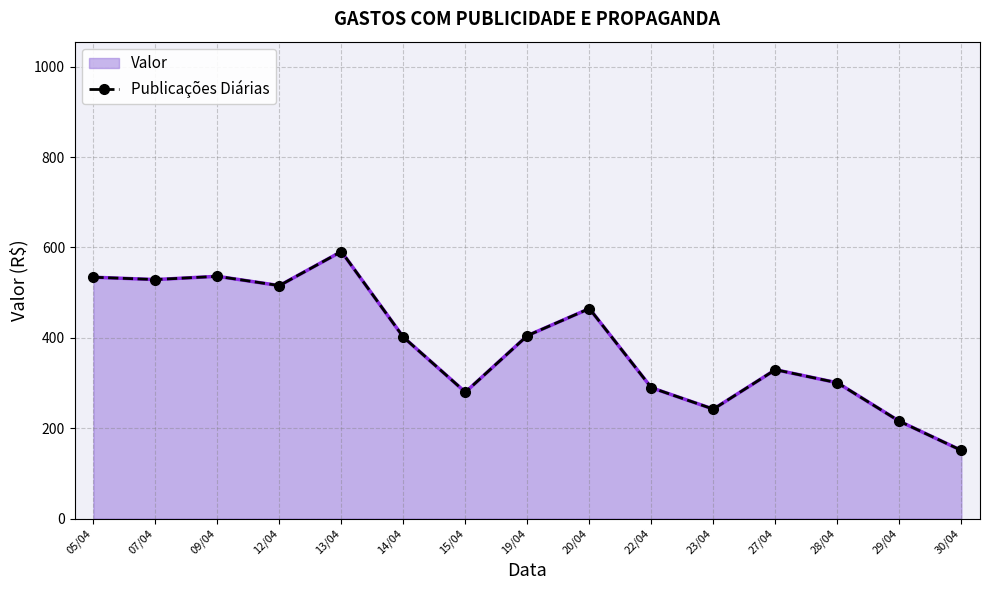

What is the change in value from 28/04 to 30/04?

-149.6